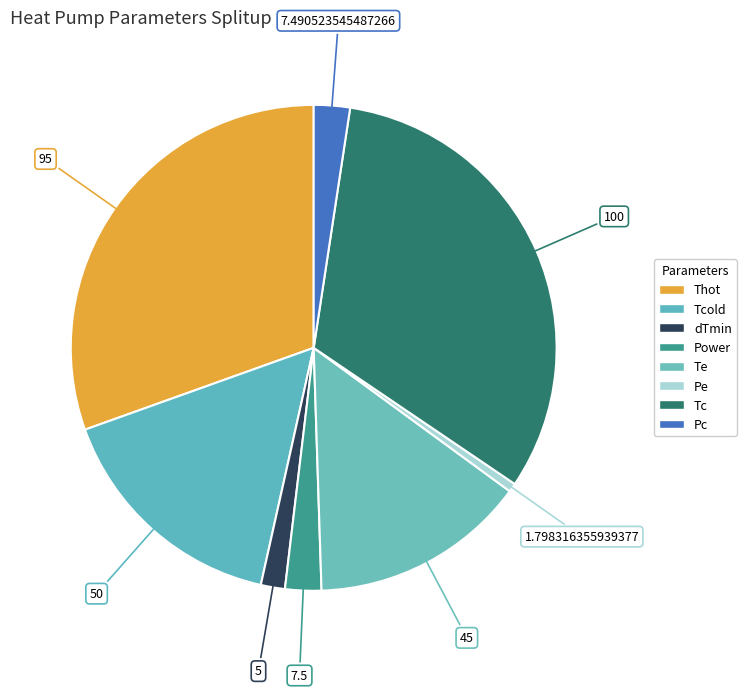

True or false: Te accounts for 1% of the total.

False